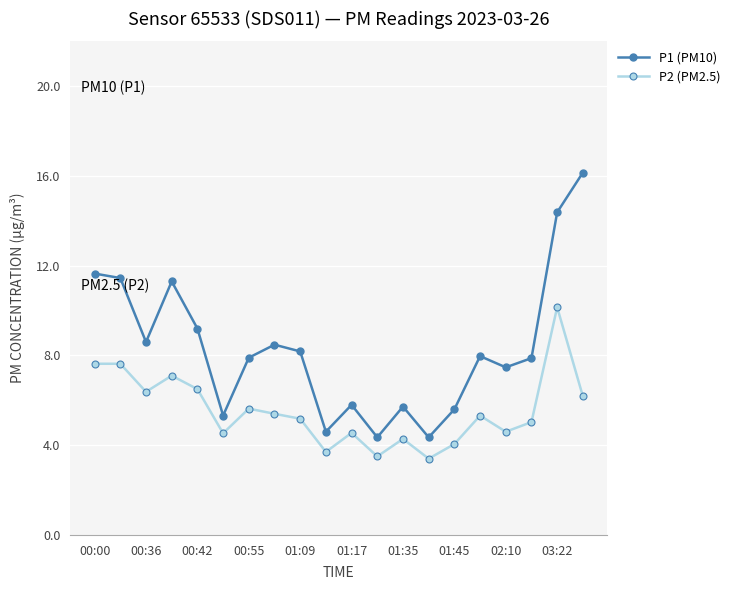

What is the value of the P1 (PM10) point at the 7th from the left?

7.9